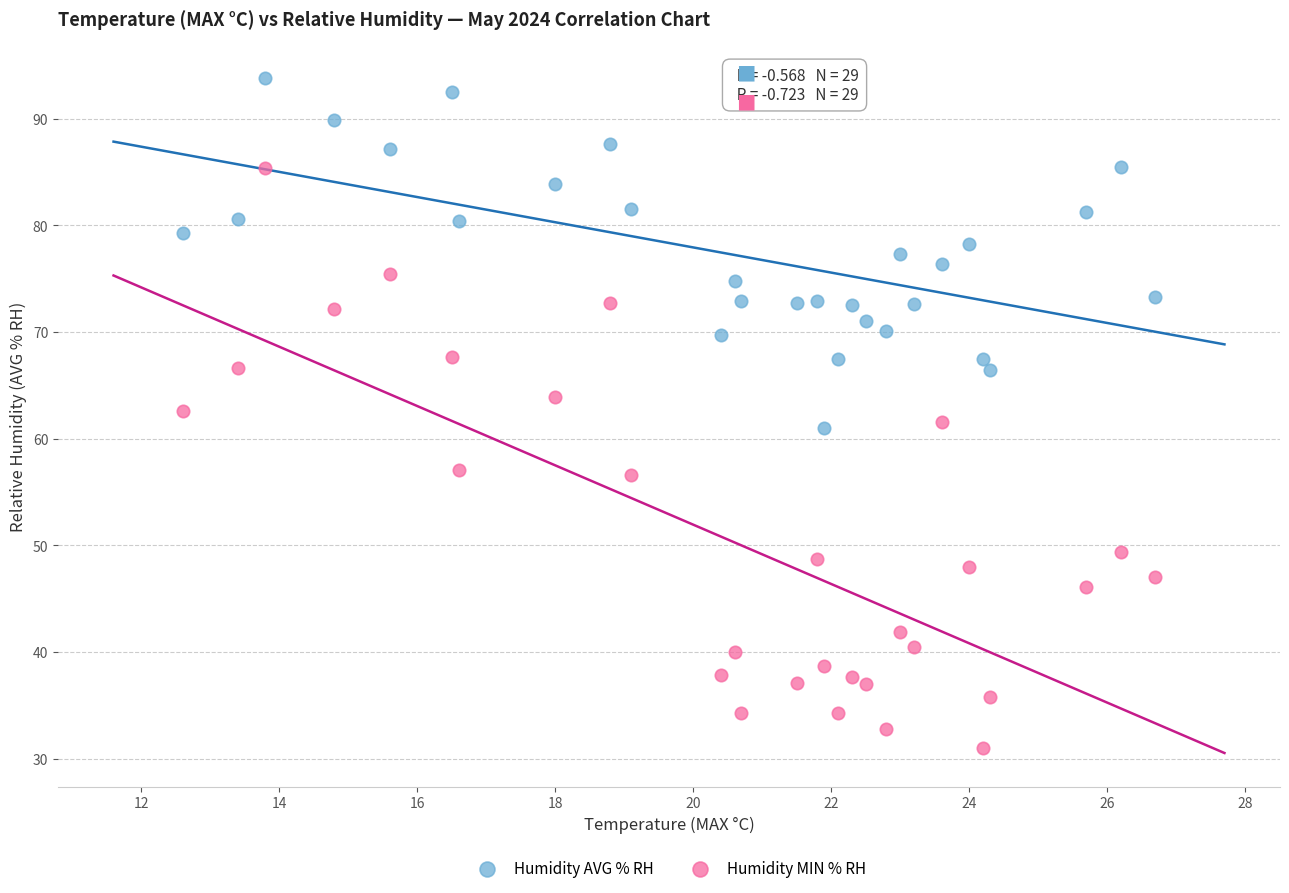

Across all data points, what is the range of Y values (max minus min)?

62.8